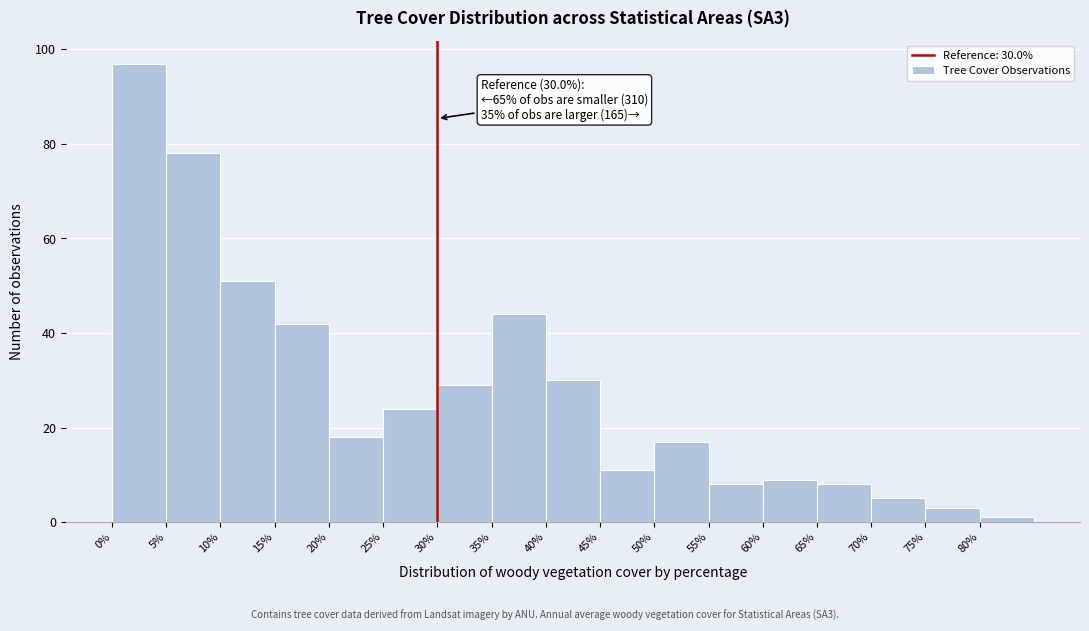

Over which range of the x-axis is the bar tallest?

0 to 5